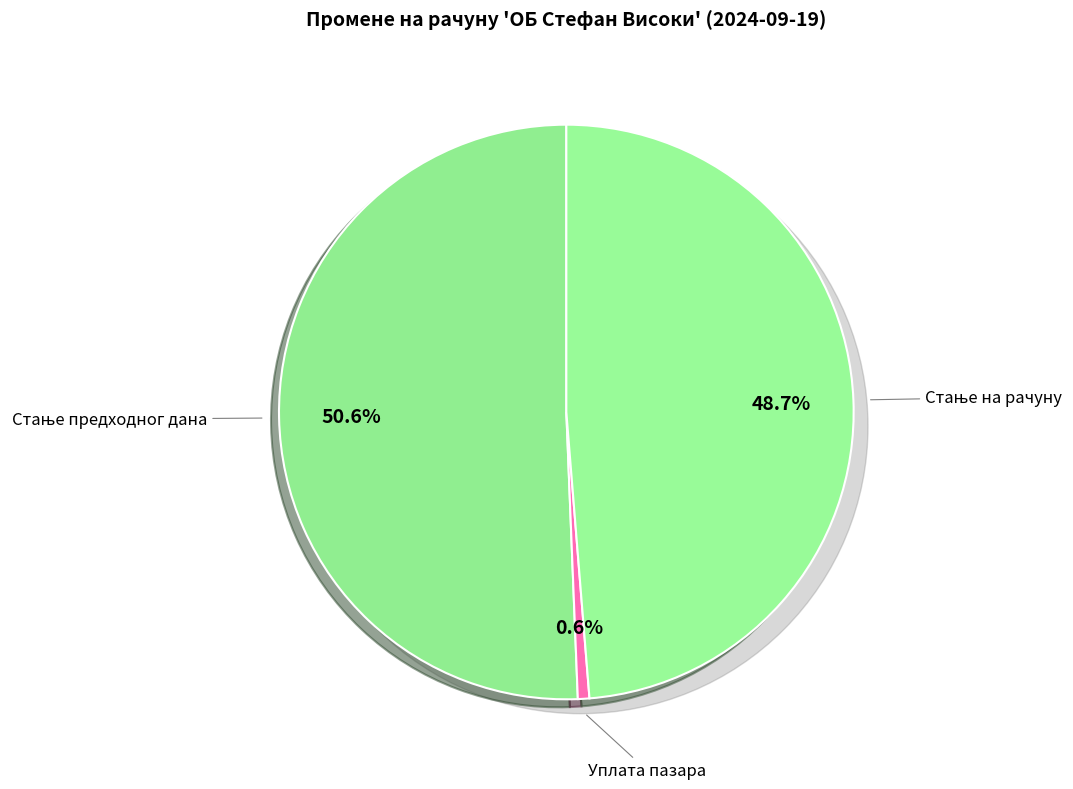

Which slice represents more than half of the pie?

Стање предходног дана